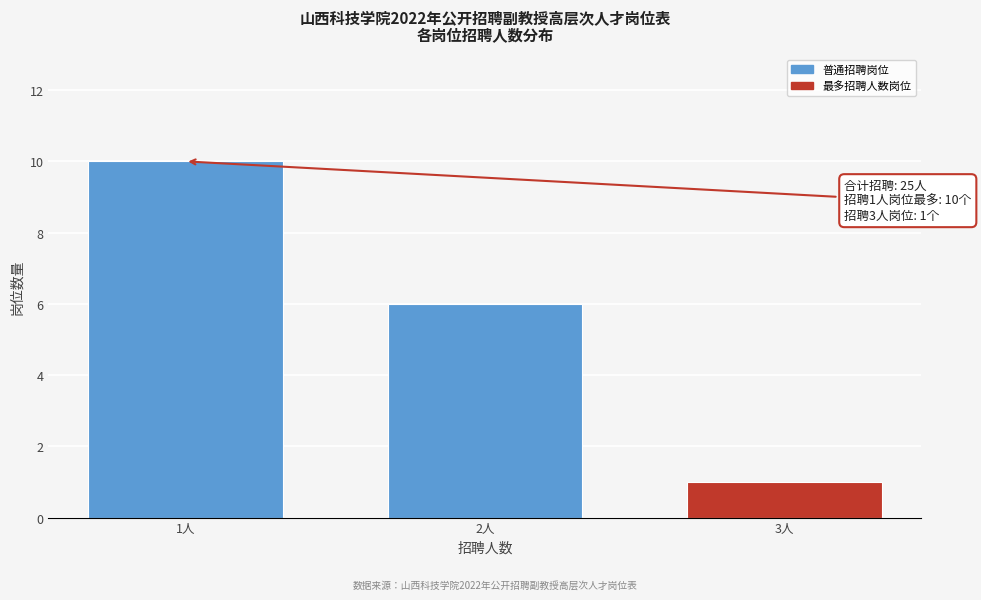

Reading right to left, list all the values displayed in this chart.

1	6	10